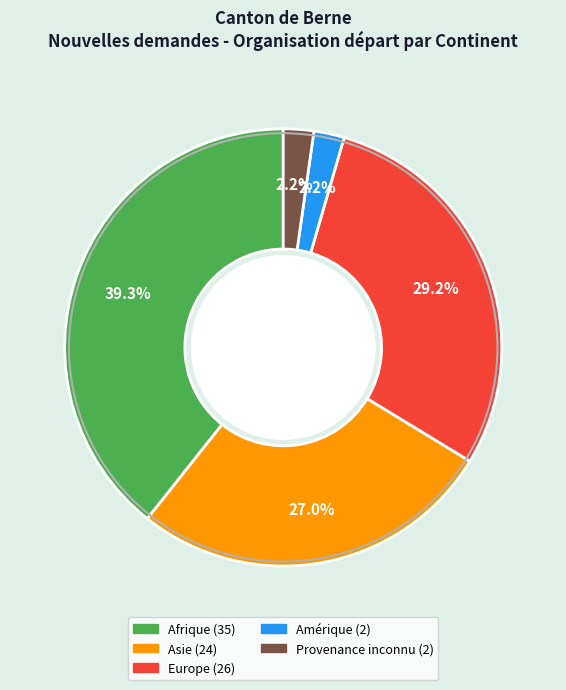

Is there a majority slice in this chart?

No